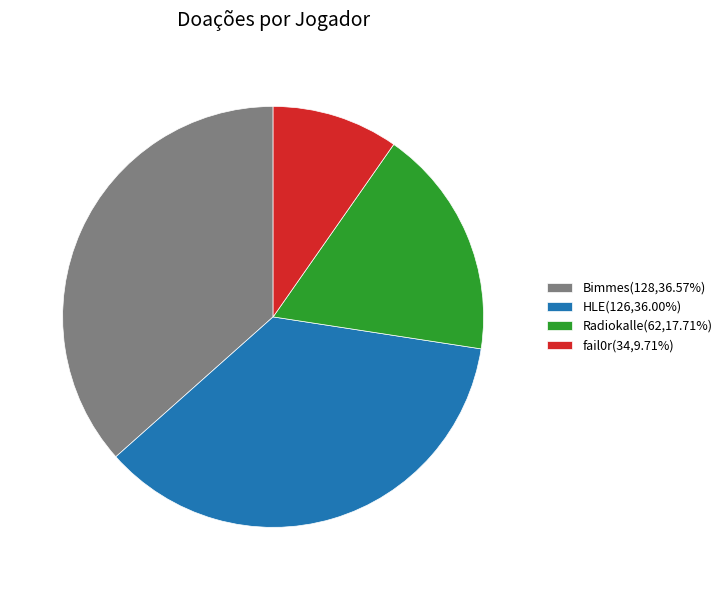

How many slices are in this pie chart?

4